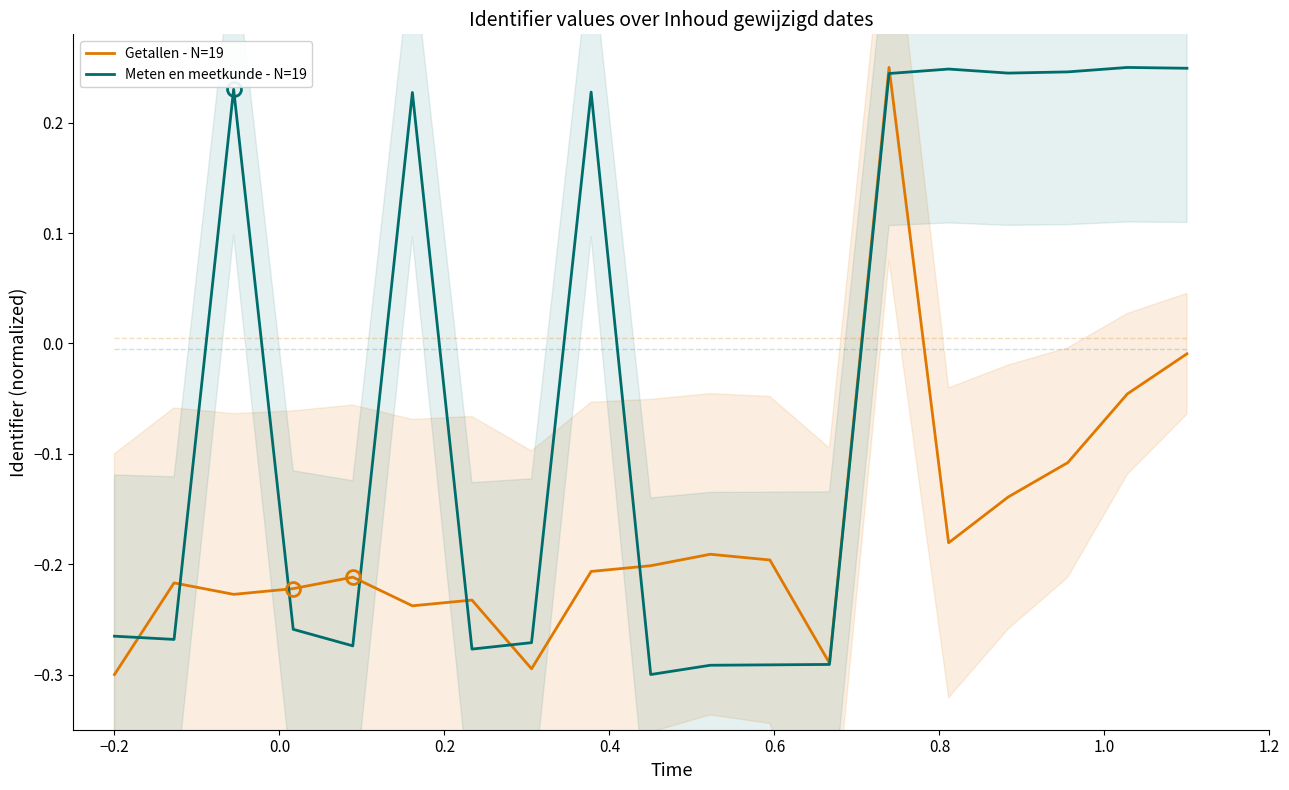

Is it true that Getallen - N=19 equals -0.4 at 0.0?

False